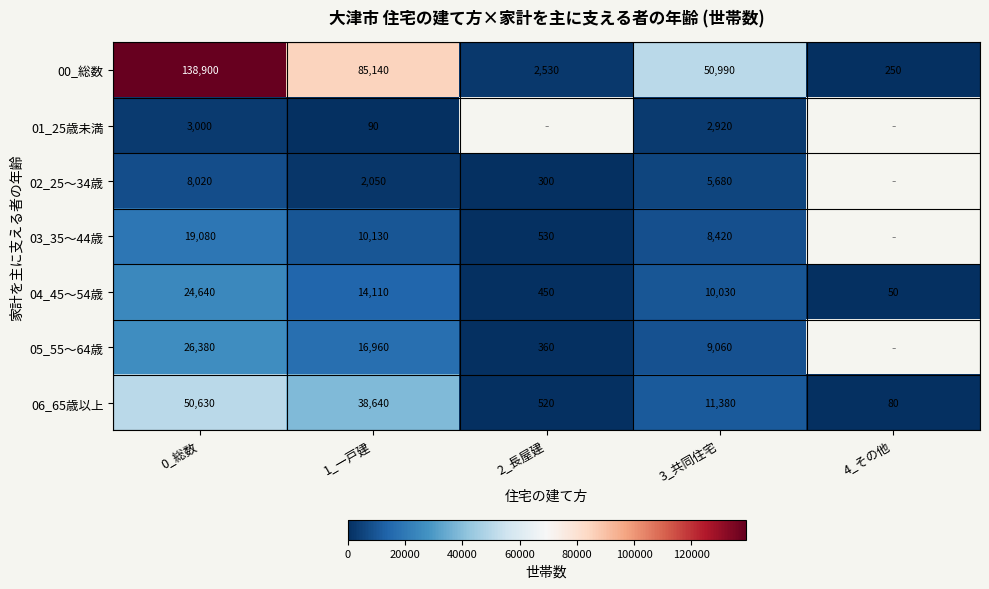

Is it true that 01_25歳未満 equals 1209 at 3_共同住宅?

False